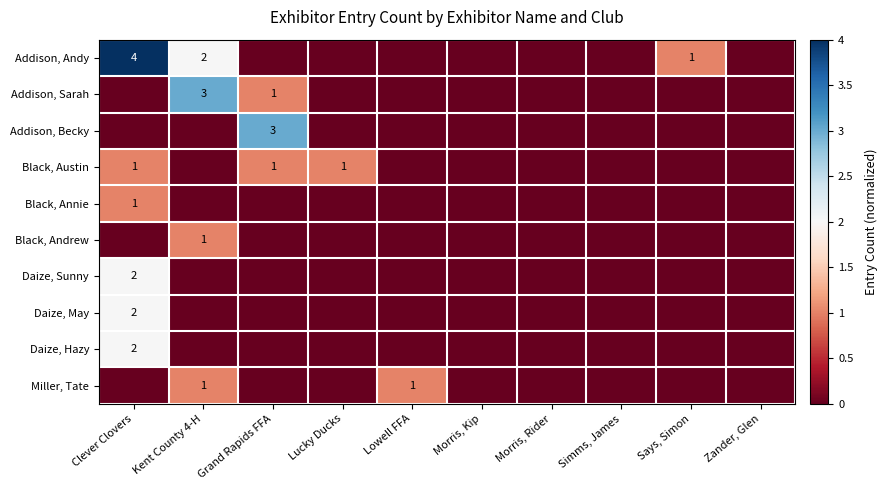

True or false: Black, Austin has a value of 1 at Lucky Ducks.

True